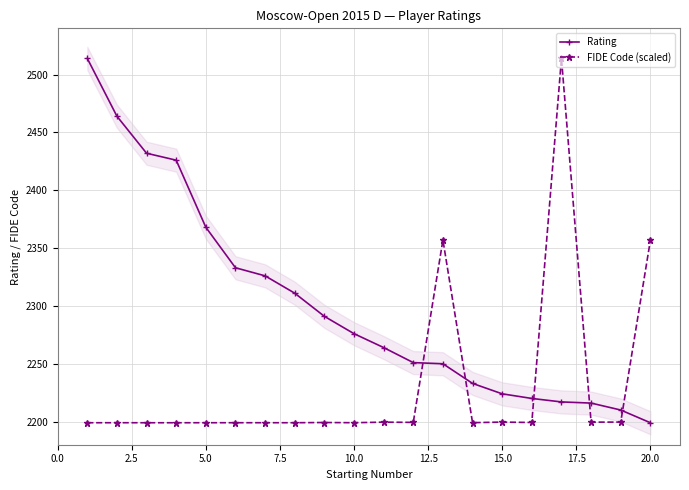

What is the minimum value for FIDE Code (scaled)?

2199.0